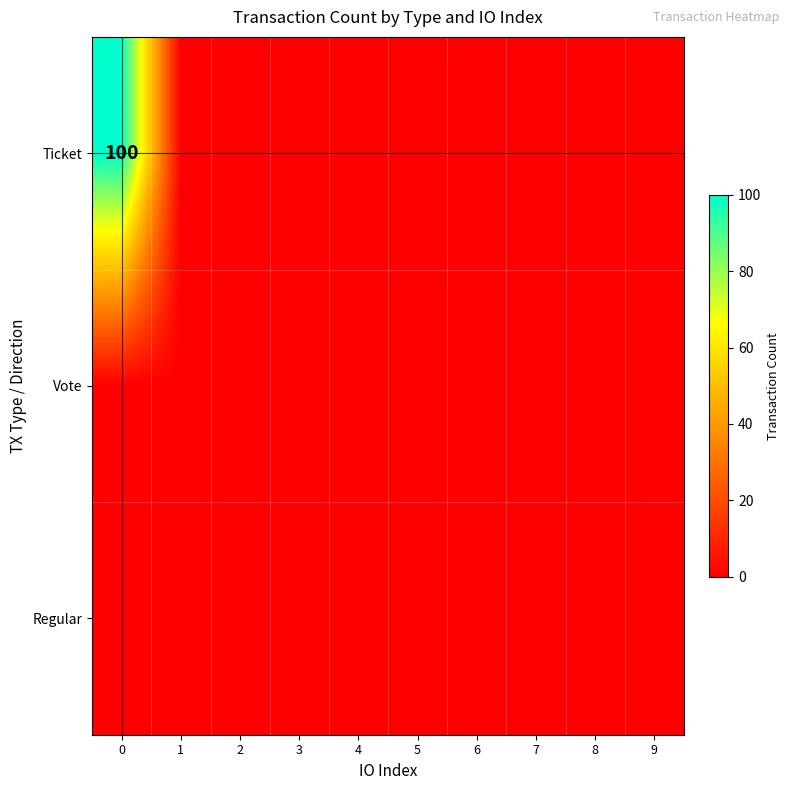

Is it true that Ticket equals 100 at 0?

True